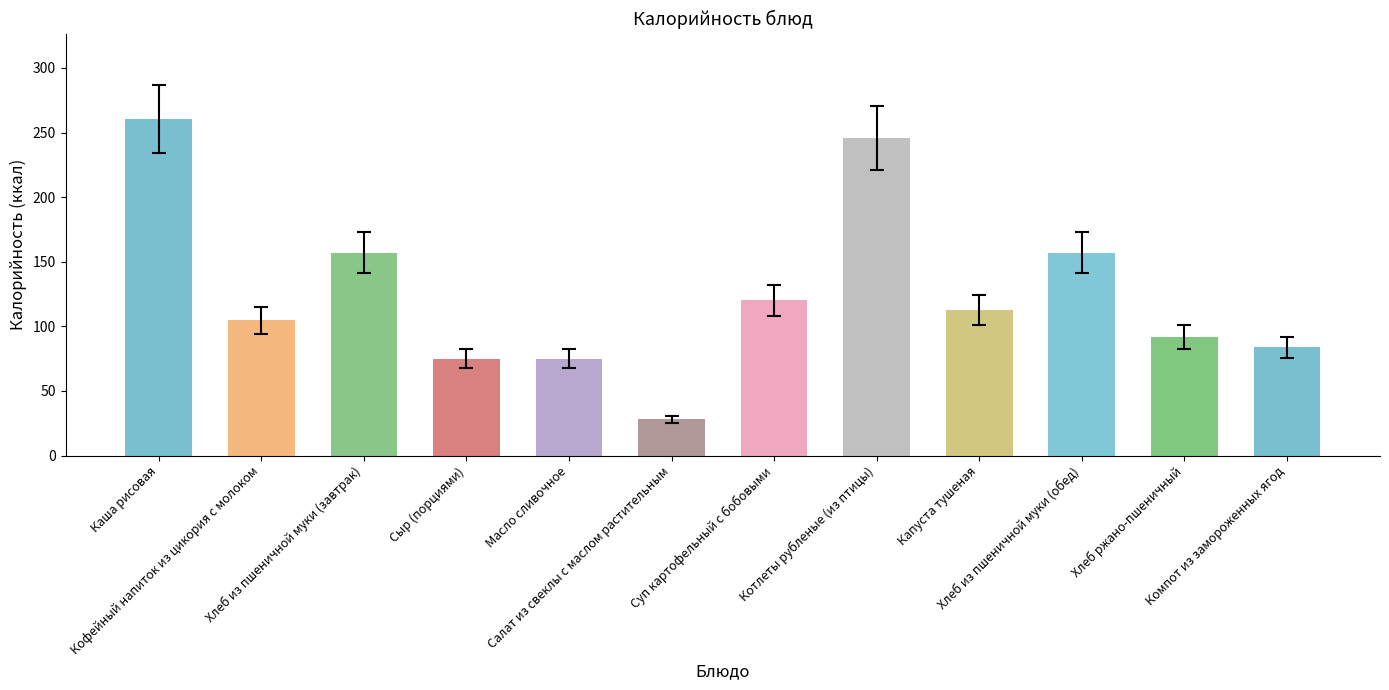

Does the chart contain stacked bars?

No